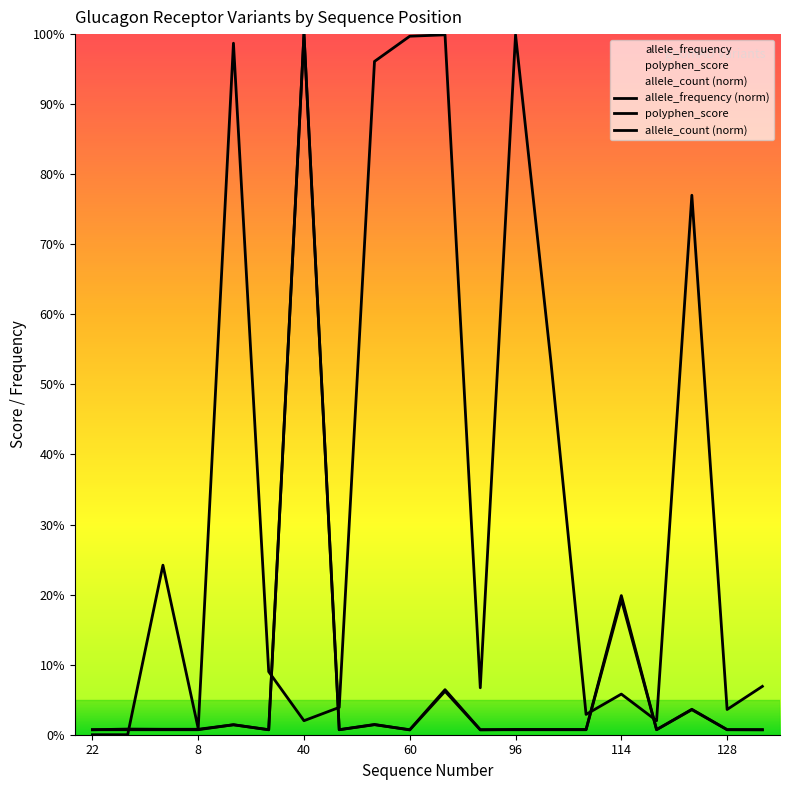

At 8, list the series in order from smallest to largest.

allele_count (norm), allele_frequency (norm), polyphen_score